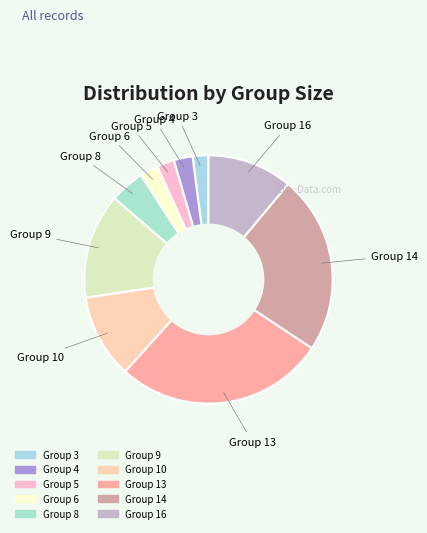

Does any single category account for the majority?

No